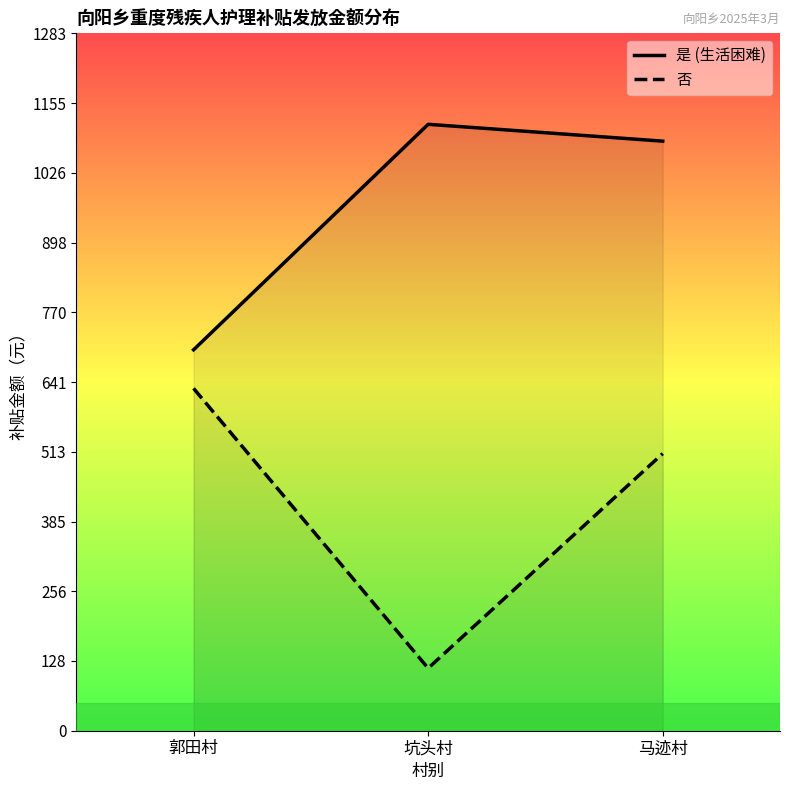

Reading left to right, extract all data points from this chart.

是 (生活困难): 701	1116	1085
否: 630	115	510